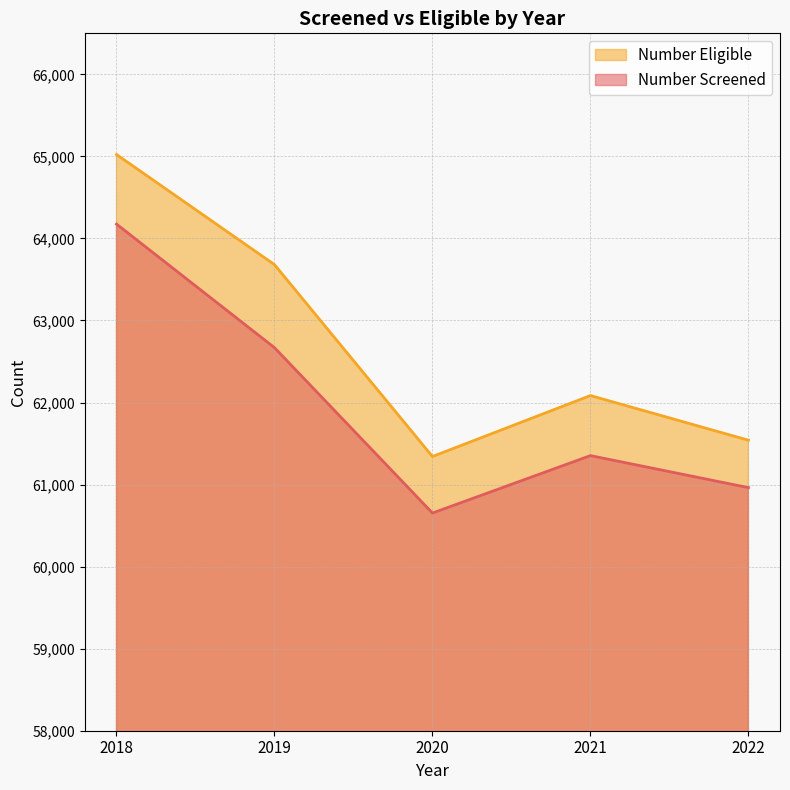

What are all the series names shown in the legend?

Number Screened, Number Eligible